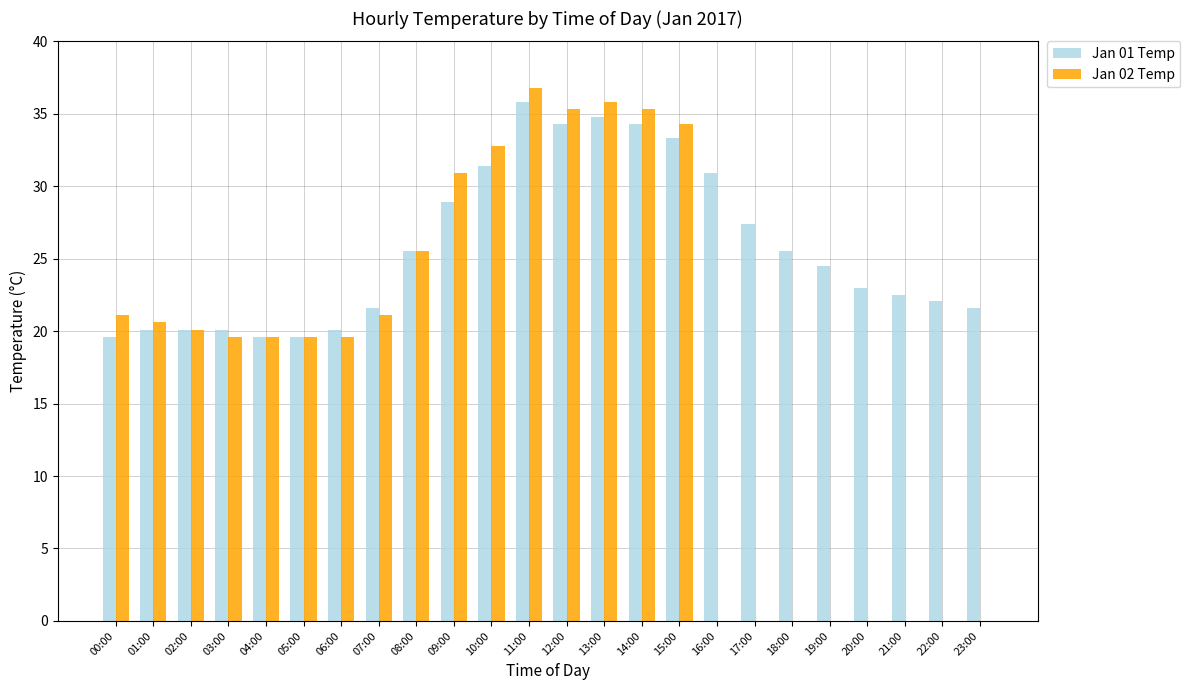

At which label does Jan 01 Temp first exceed 24?

08:00